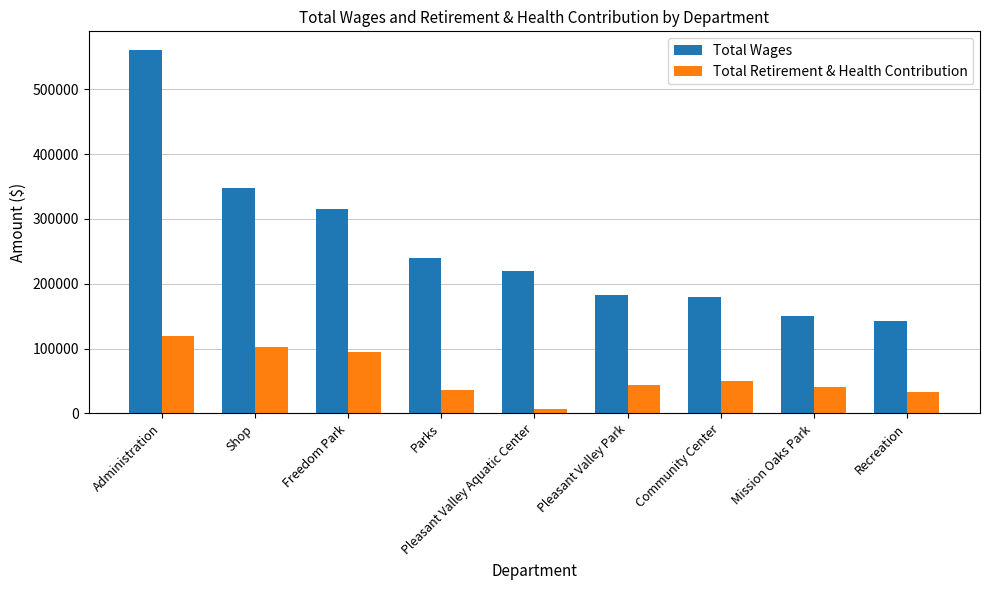

At Community Center, list the series in order from smallest to largest.

Total Retirement & Health Contribution, Total Wages